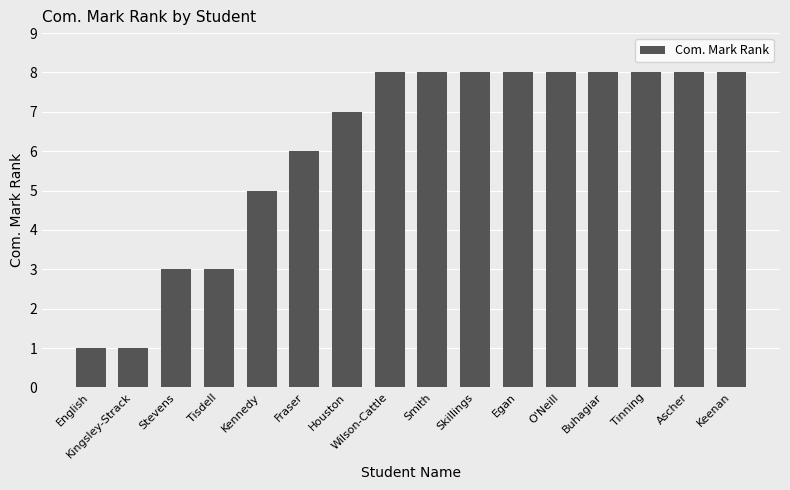

Which has a higher value, Keenan or Kingsley-Strack?

Keenan